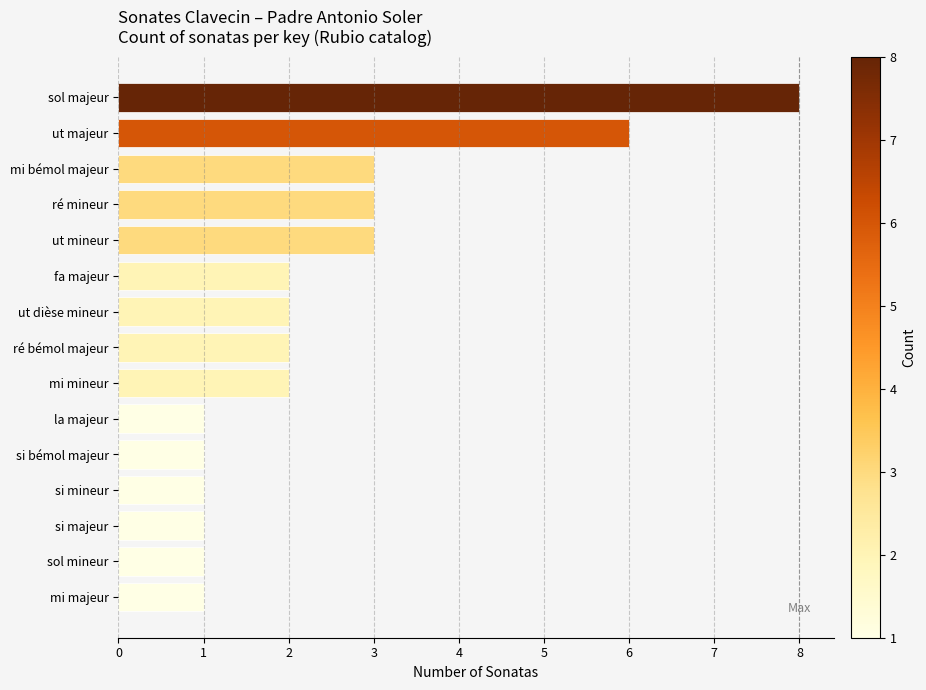

Reading bottom to top, what are all the values shown in this chart?

1	1	1	1	1	1	2	2	2	2	3	3	3	6	8